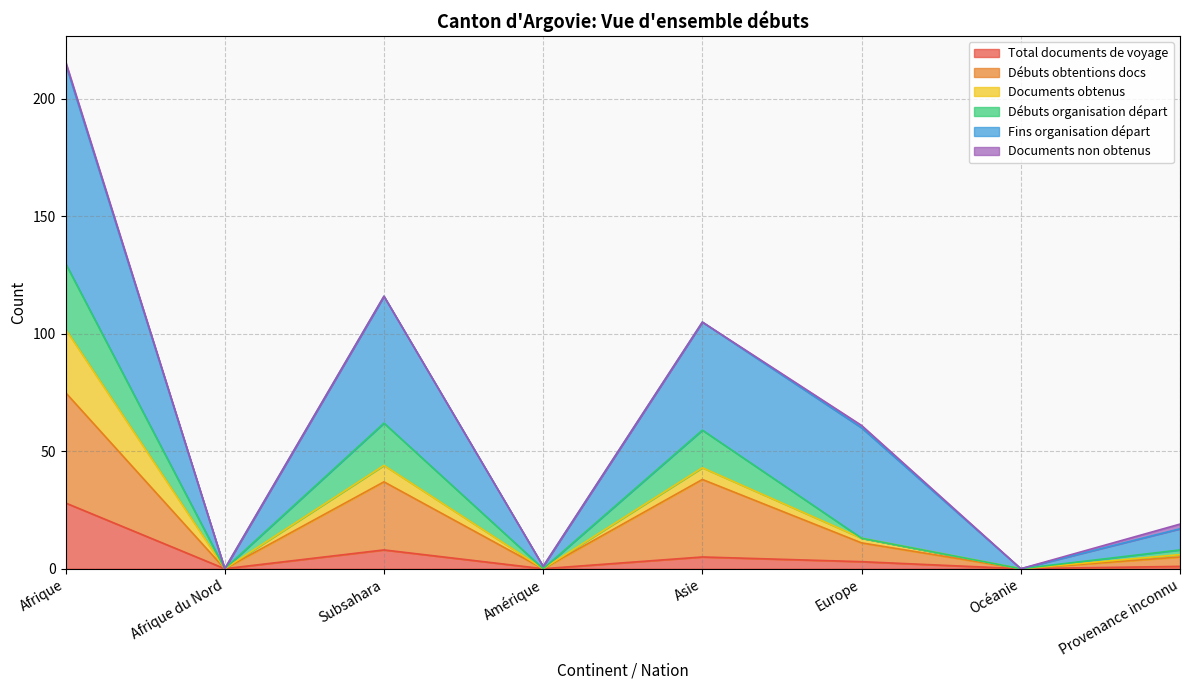

At which label does Total documents de voyage reach its peak?

Afrique